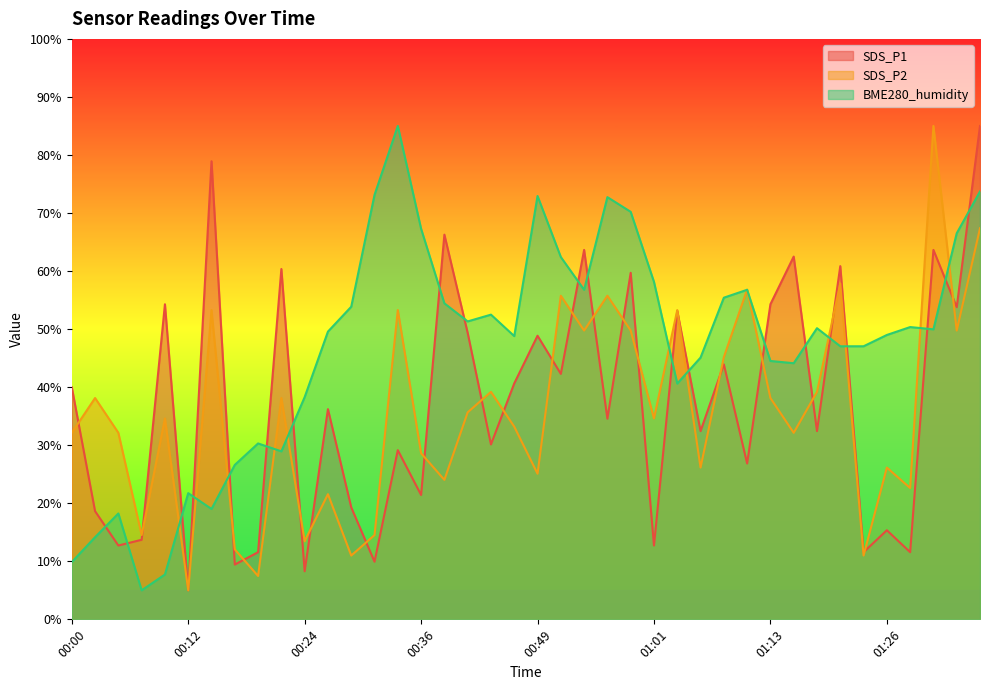

At which label is SDS_P2 closest to 45?

01:08